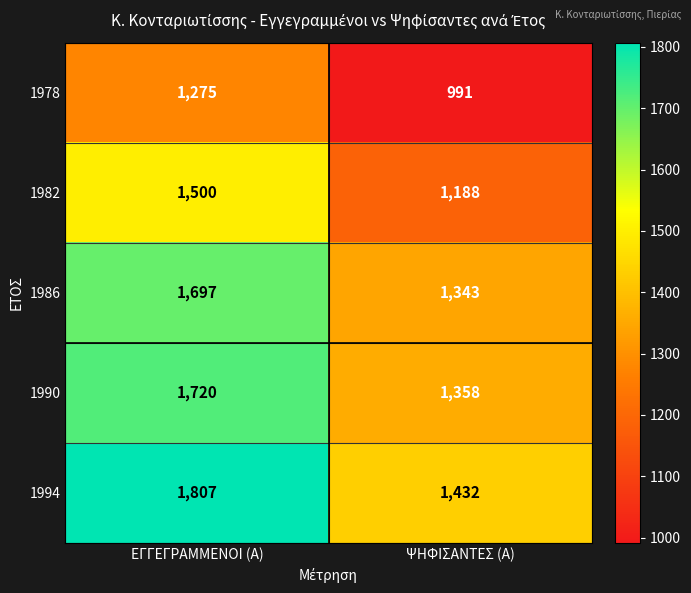

Between ΕΓΓΕΓΡΑΜΜΕΝΟΙ (Α) and ΨΗΦΙΣΑΝΤΕΣ (Α), which series saw the biggest shift?

1994